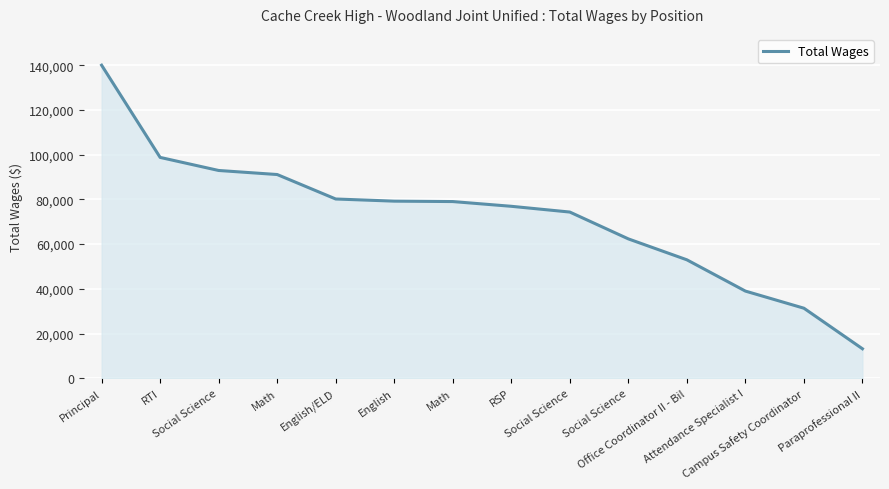

Is it true that the value at Social Science is 92951?

True